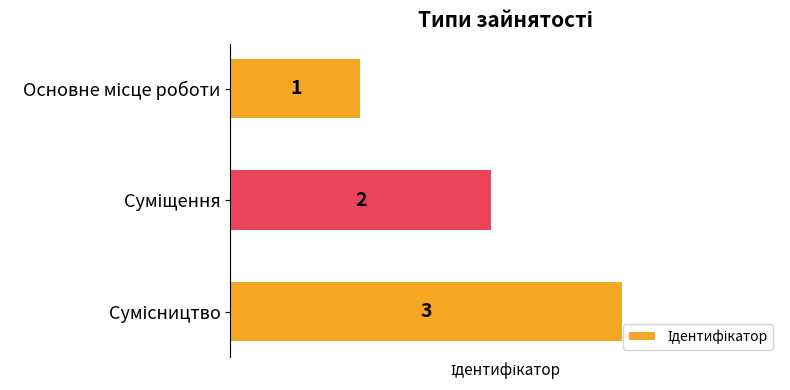

What is the sum of all values?

6